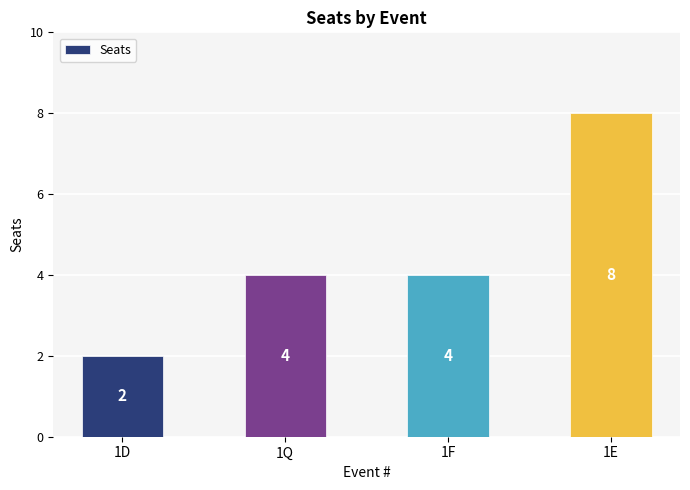

Reading right to left, what are all the values shown in this chart?

1E=8	1F=4	1Q=4	1D=2